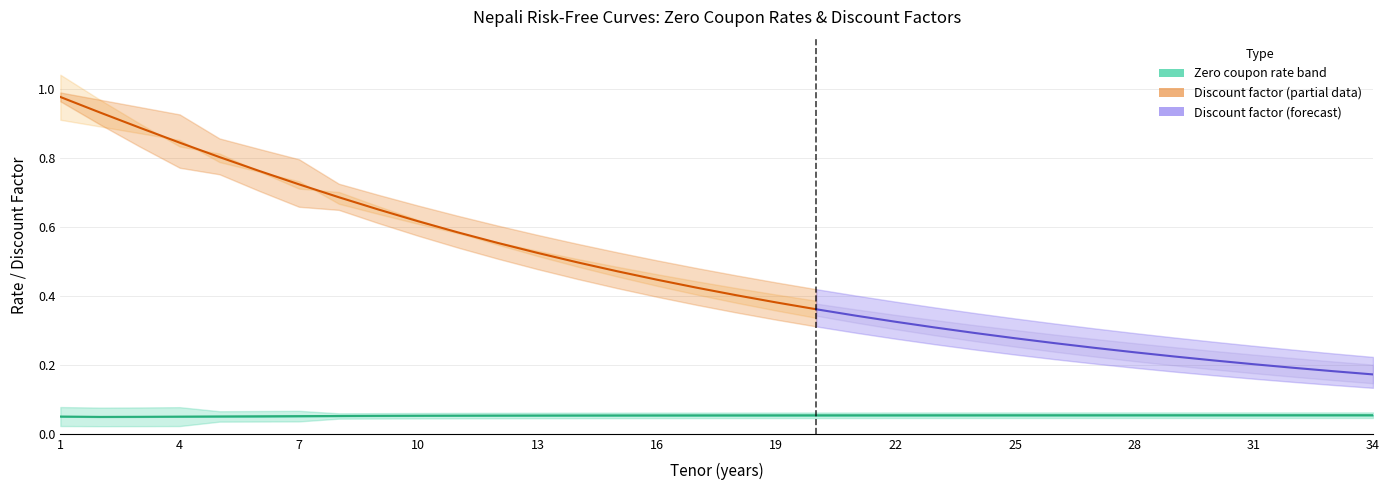

What is the difference between the maximum and minimum values in the Stress up discount factor series?

0.8